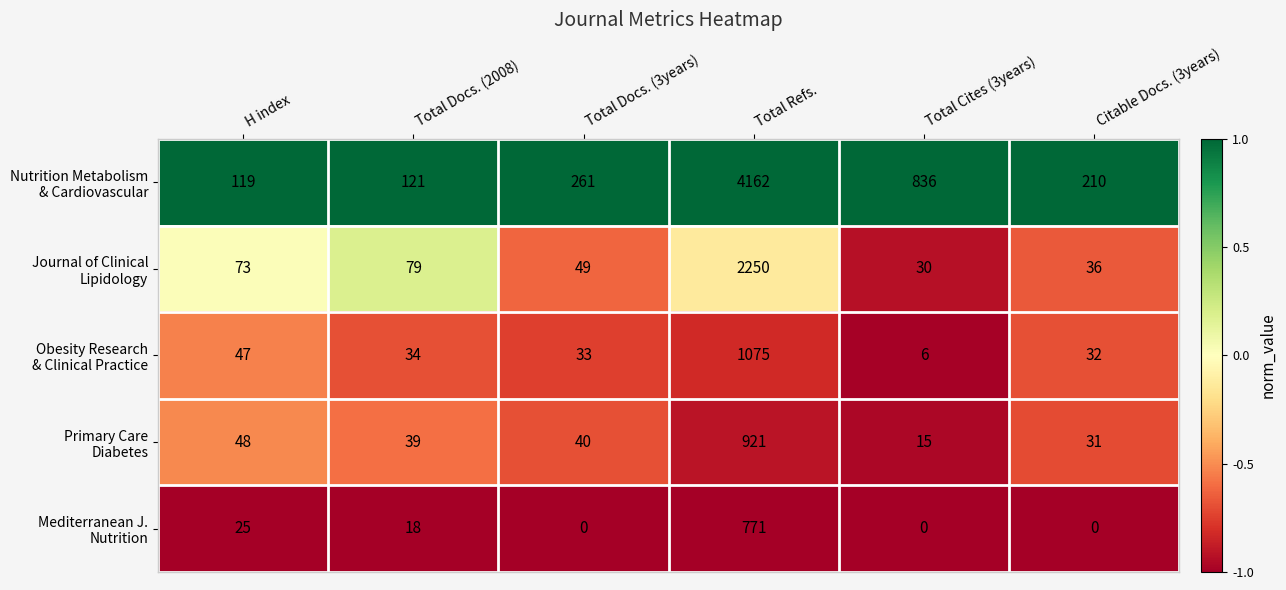

What is the maximum value shown in the chart?

4162